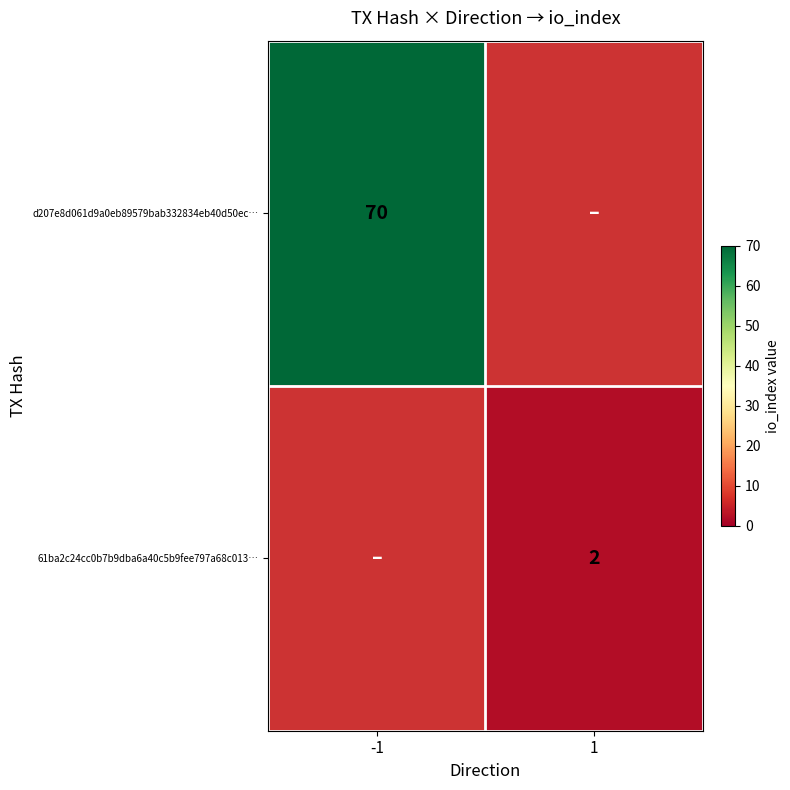

Is it true that d207e8d061d9a0eb89579bab332834eb40d50ec… equals 41 at -1?

False